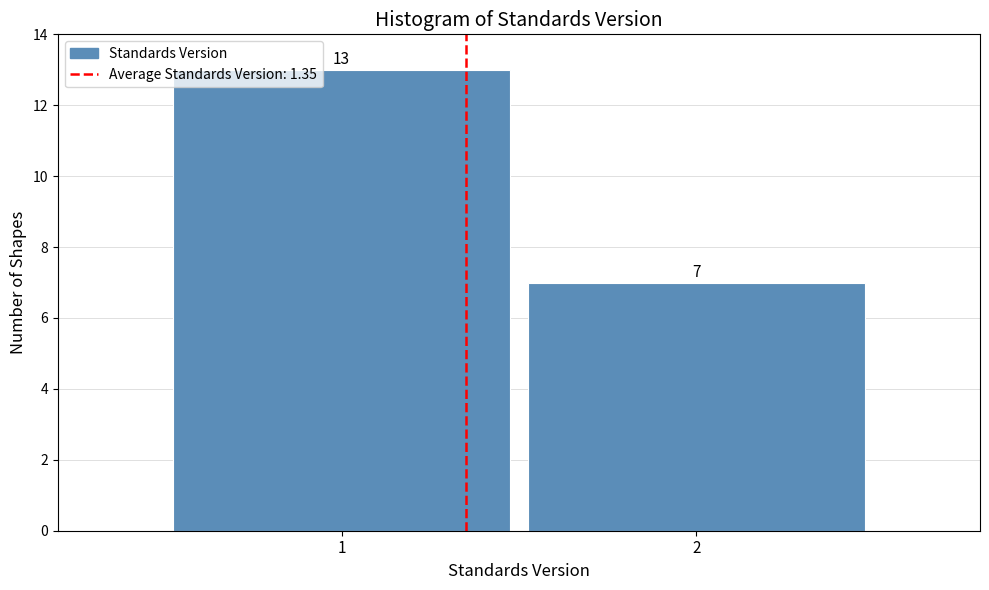

Reading left to right, list all the values displayed in this chart.

1=13	2=7